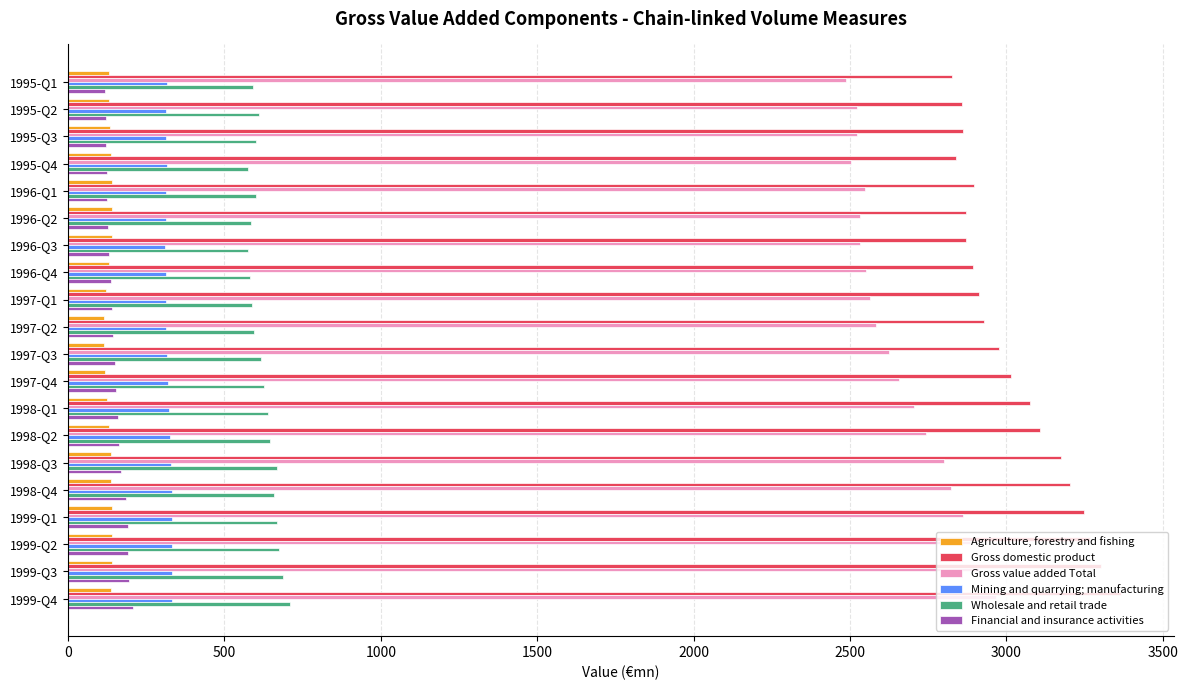

What is the difference between the highest and lowest values at 1999-Q4?

3229.5